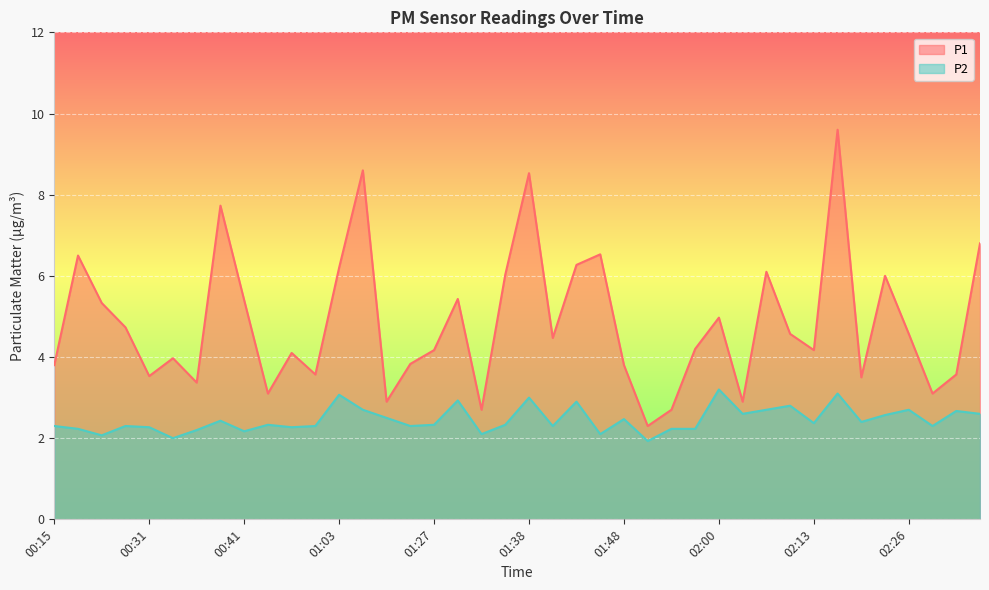

Rank the series by their average value, from lowest to highest.

P2, P1